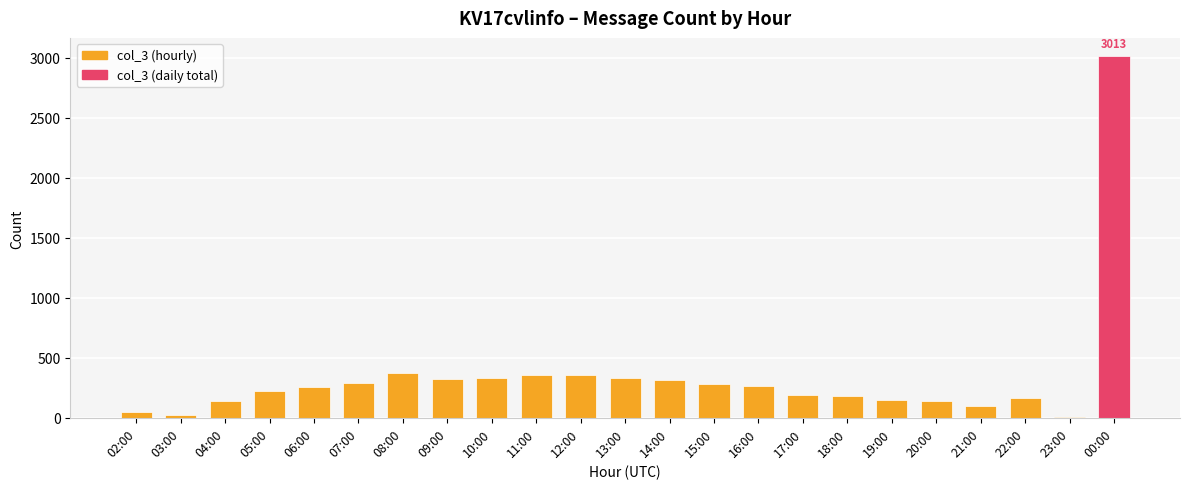

At which category does the chart reach its peak across all series?

00:00